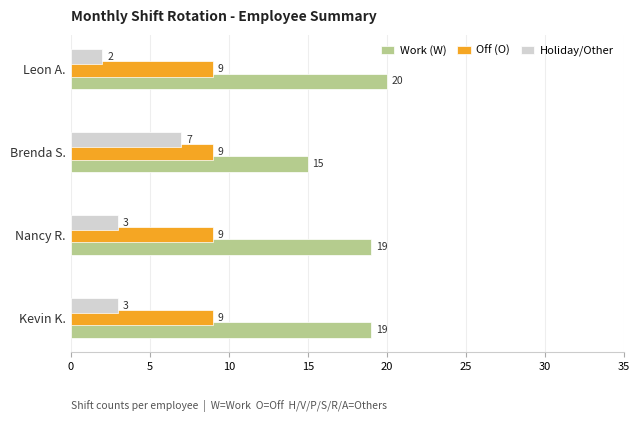

What is the total value across all series at Kevin K.?

31